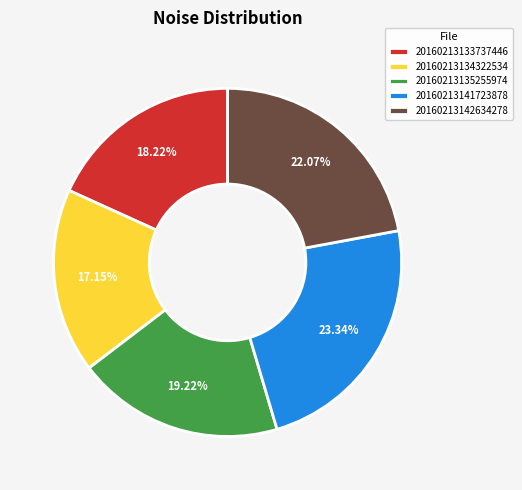

Rank the categories by value from highest to lowest.

20160213141723878, 20160213142634278, 20160213135255974, 20160213133737446, 20160213134322534